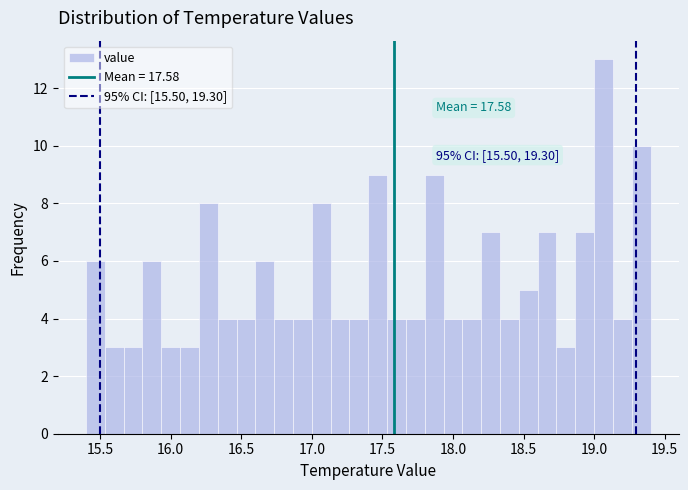

Read against the x-axis, roughly where is the centre of the tallest bar?

19.05